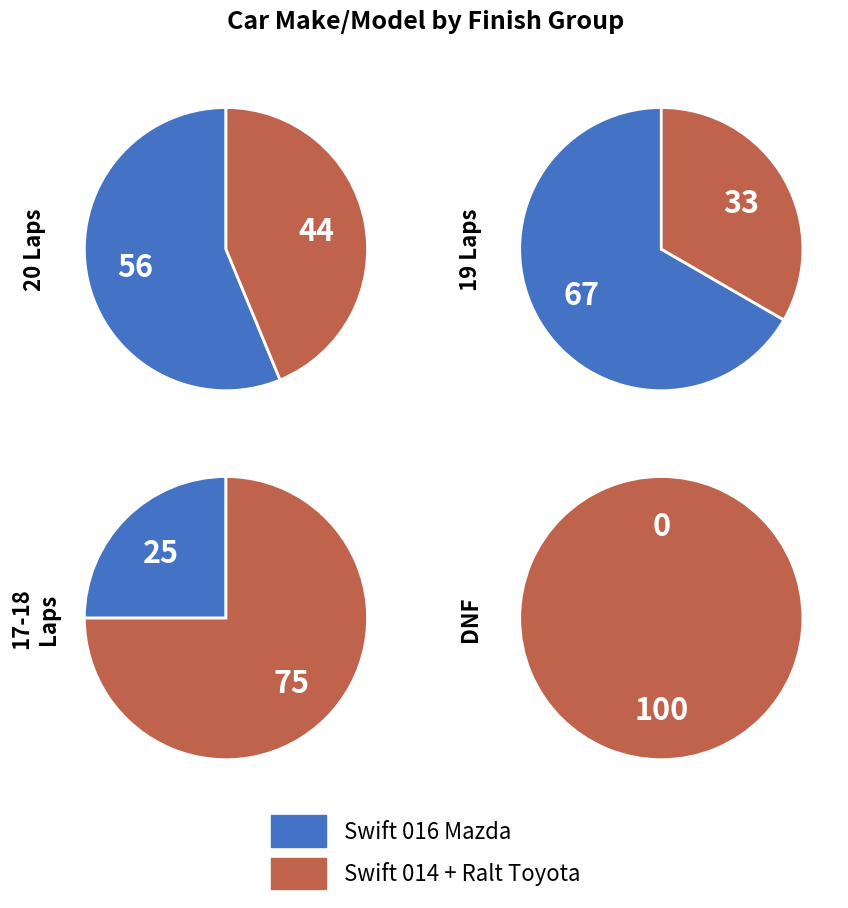

True or false: Ralt Rt-41Toyota accounts for 12% of the total.

False